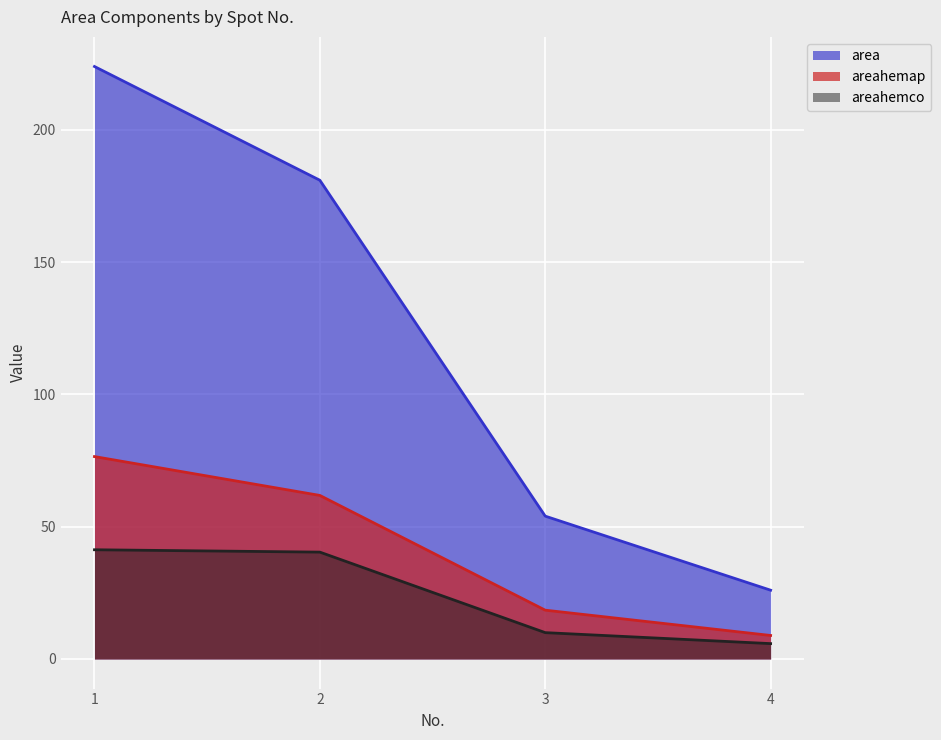

What is the approximate value of areahemco at 1?

41.3